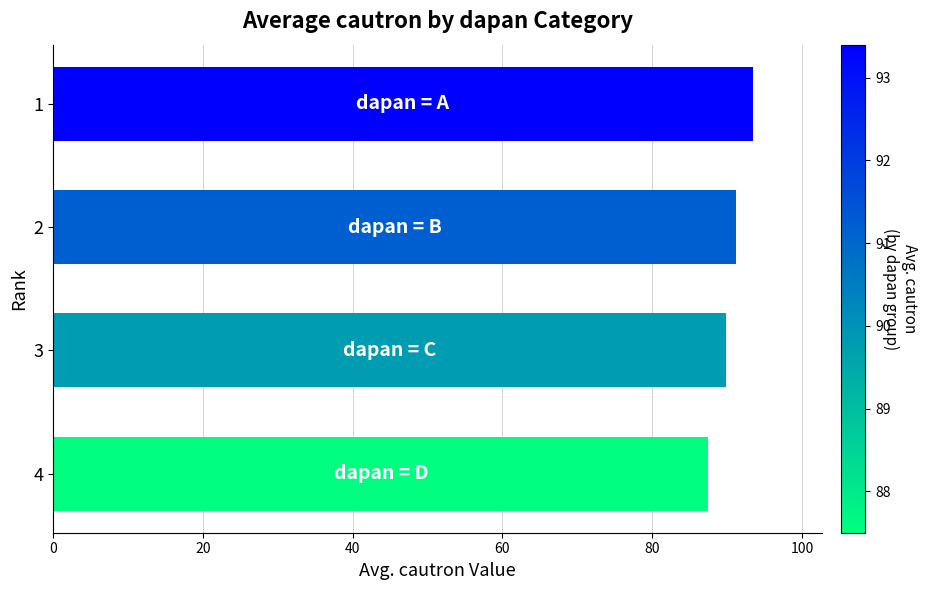

Approximately how many times larger is the value at 4 compared to 1?

0.9